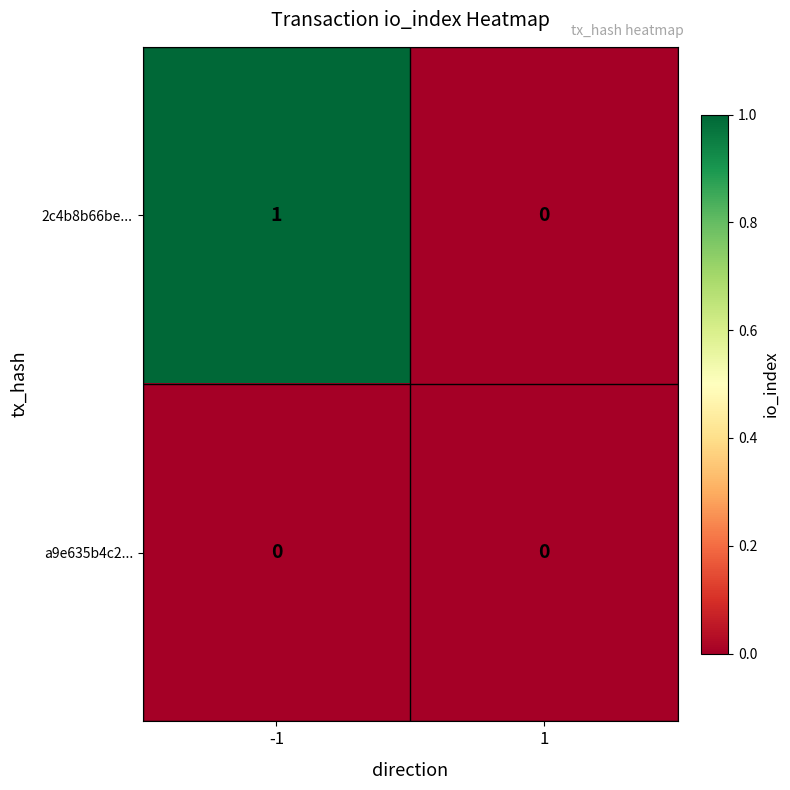

Reading right to left, list all the values displayed in this chart.

2c4b8b66be...: 1=0	-1=1
a9e635b4c2...: 1=0	-1=0